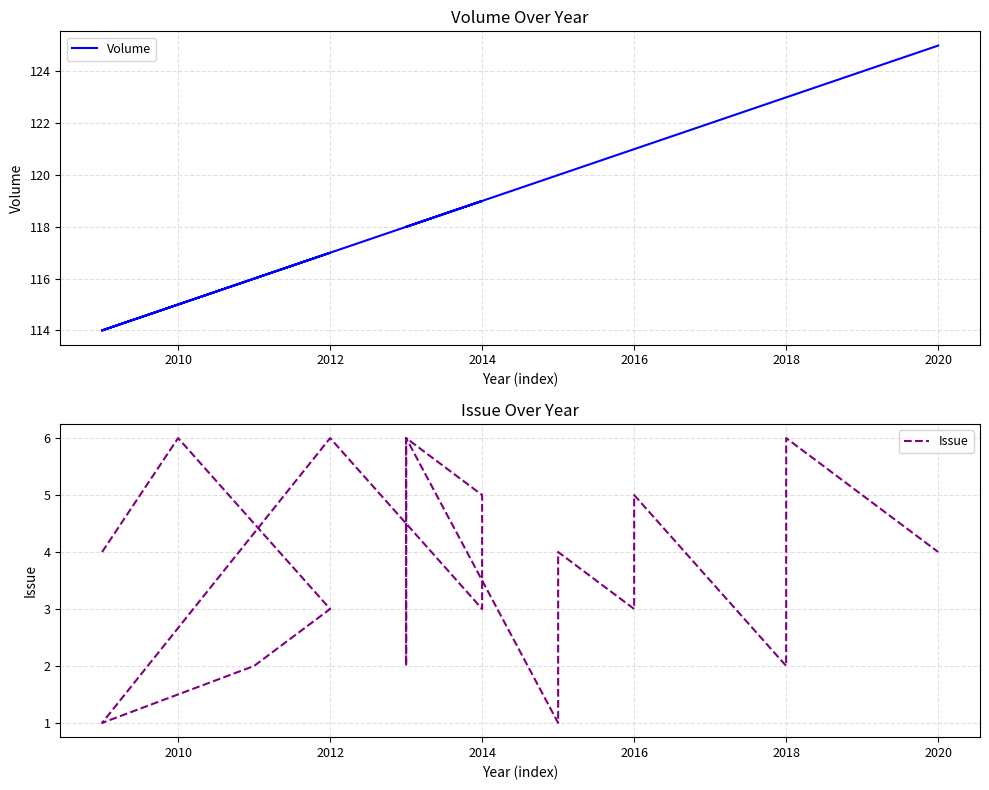

How many interior local peaks does the Volume series have?

1